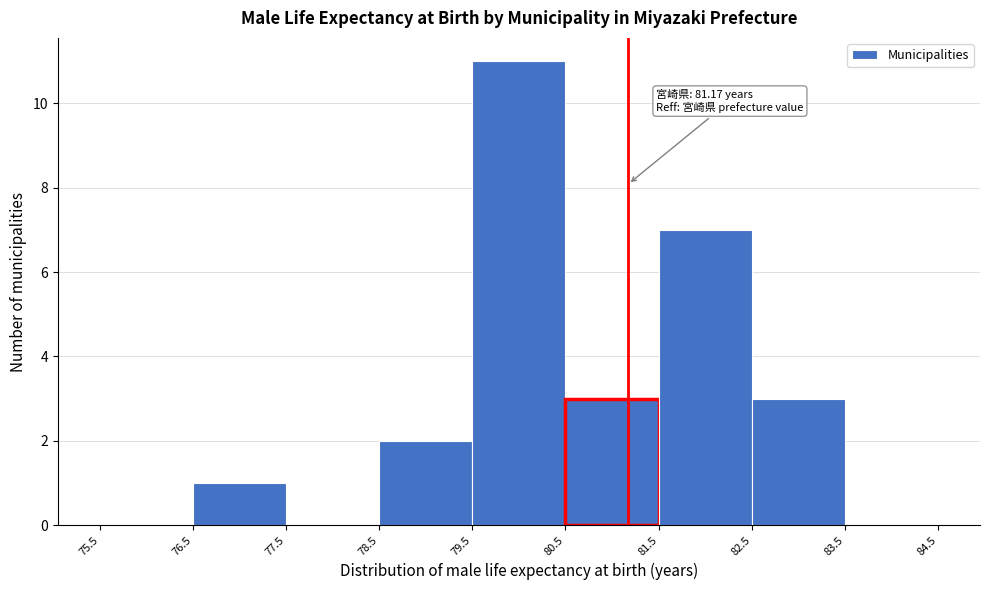

Over which range of the x-axis is the bar tallest?

79.5 to 80.5